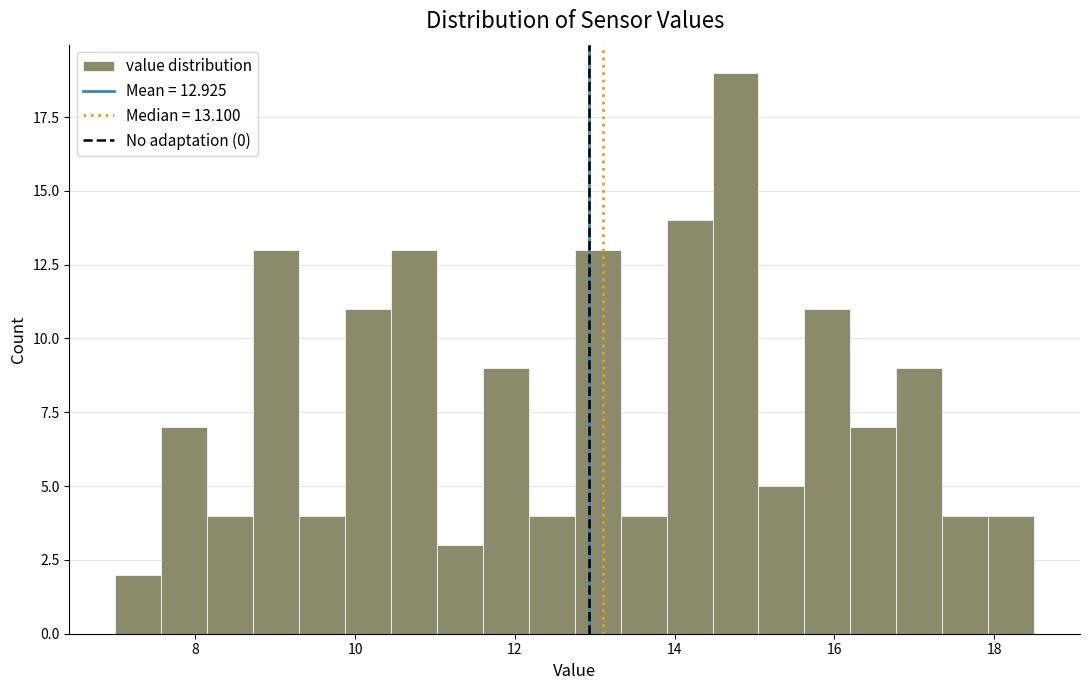

Read against the x-axis, roughly where is the centre of the tallest bar?

14.8